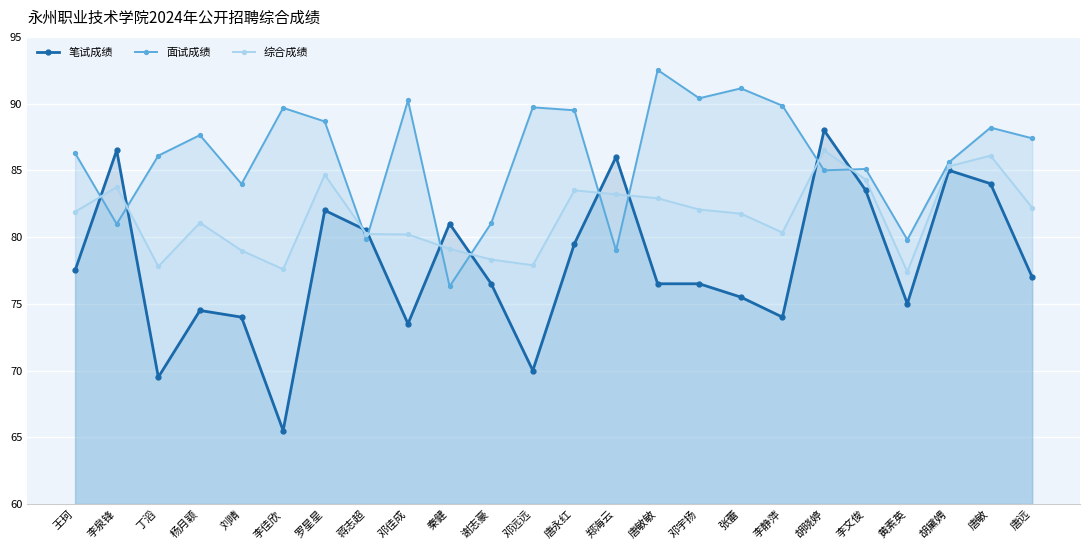

Which has a higher value, 邓宇扬 or 胡晓婷?

胡晓婷